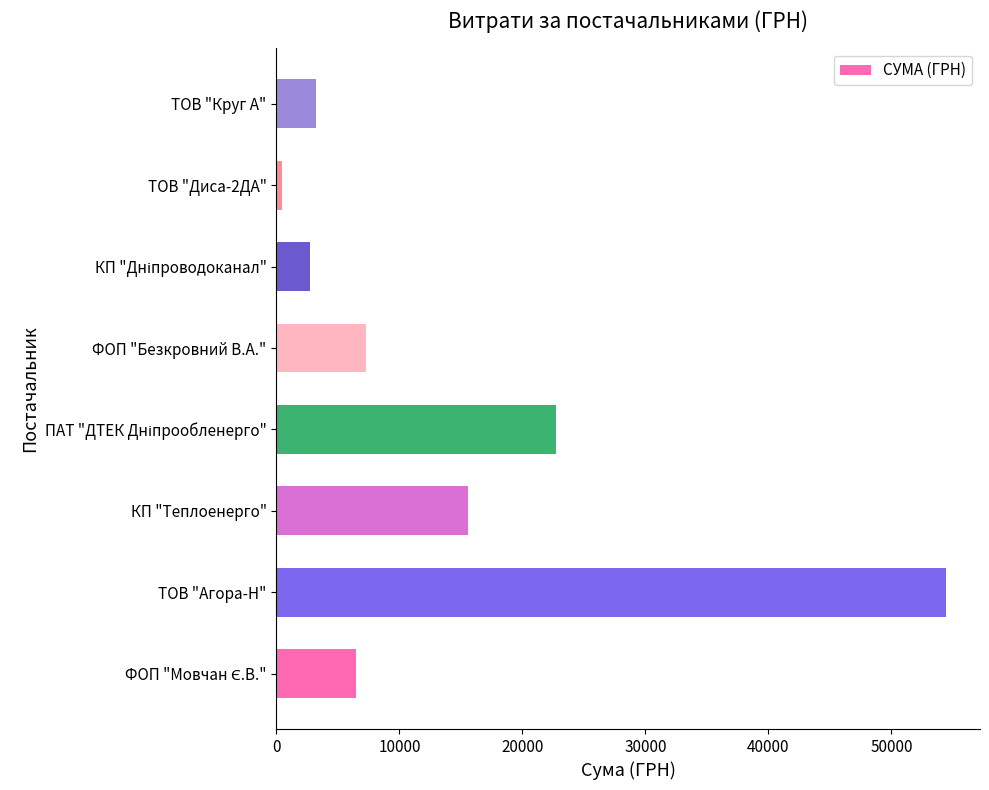

True or false: the data shows 54485.6 at ТОВ "Агора-Н".

True